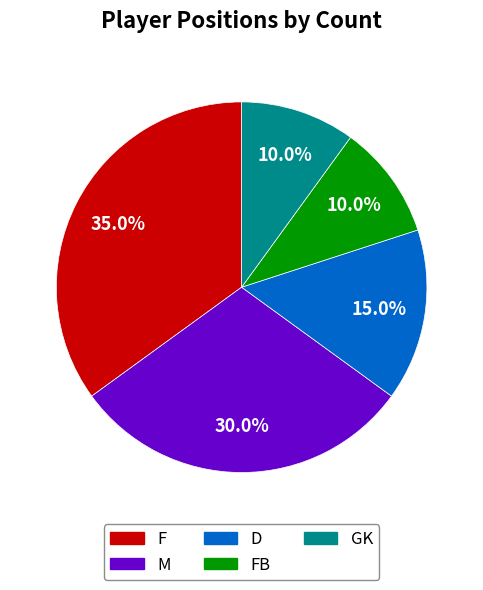

How many segments does this pie chart have?

5